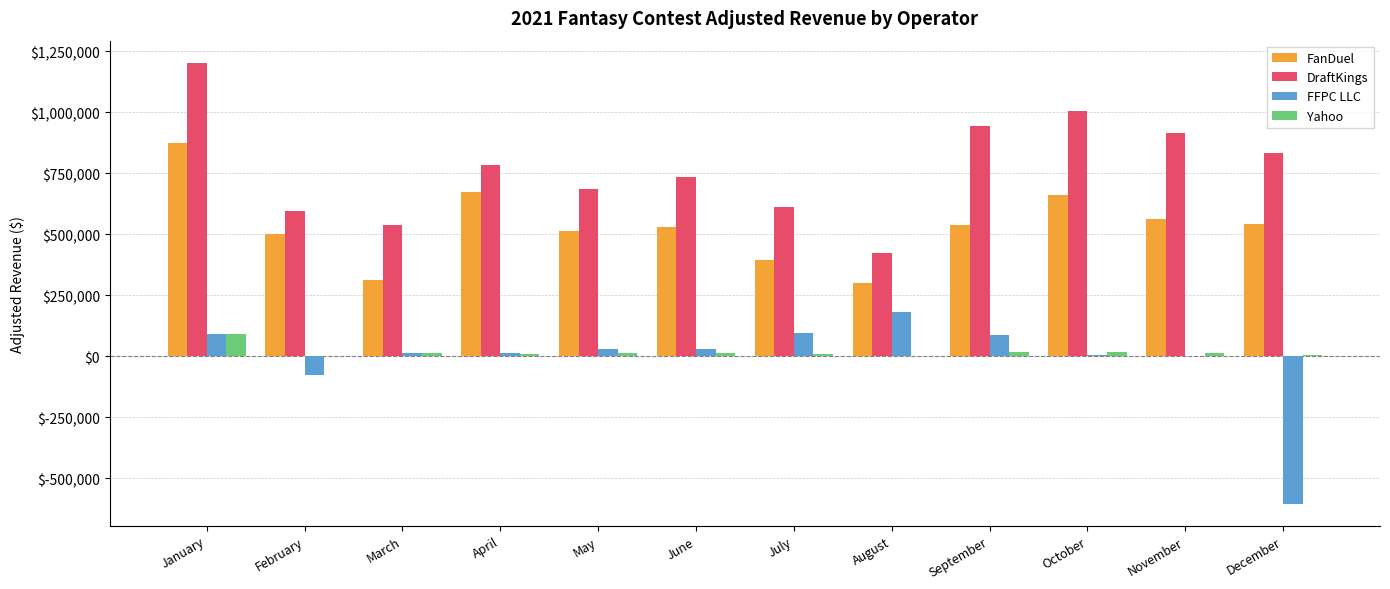

What is the sum of all FFPC LLC values?

-132456.4